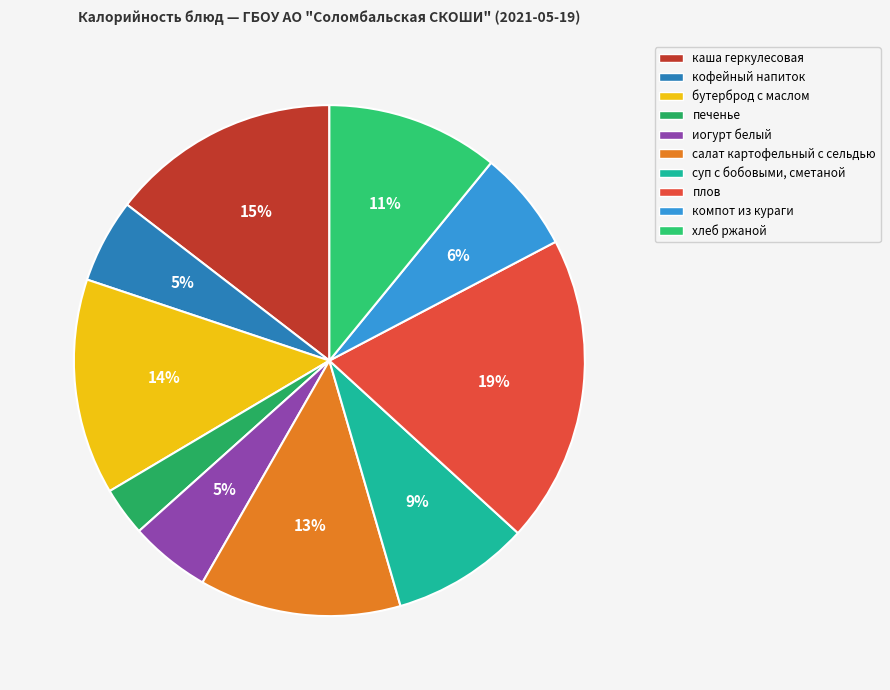

Approximately how many times larger is the value at хлеб ржаной compared to суп с бобовыми, сметаной?

1.3